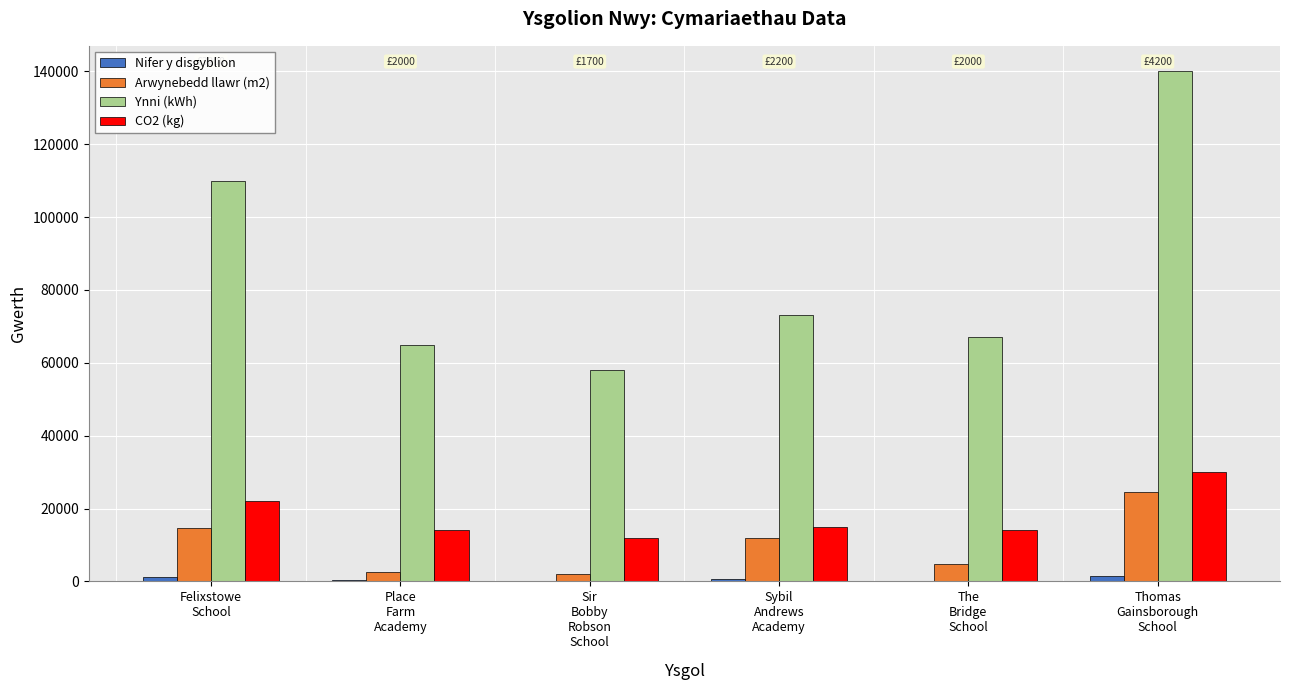

At which label does Nifer y disgyblion first exceed 639?

Felixstowe
School